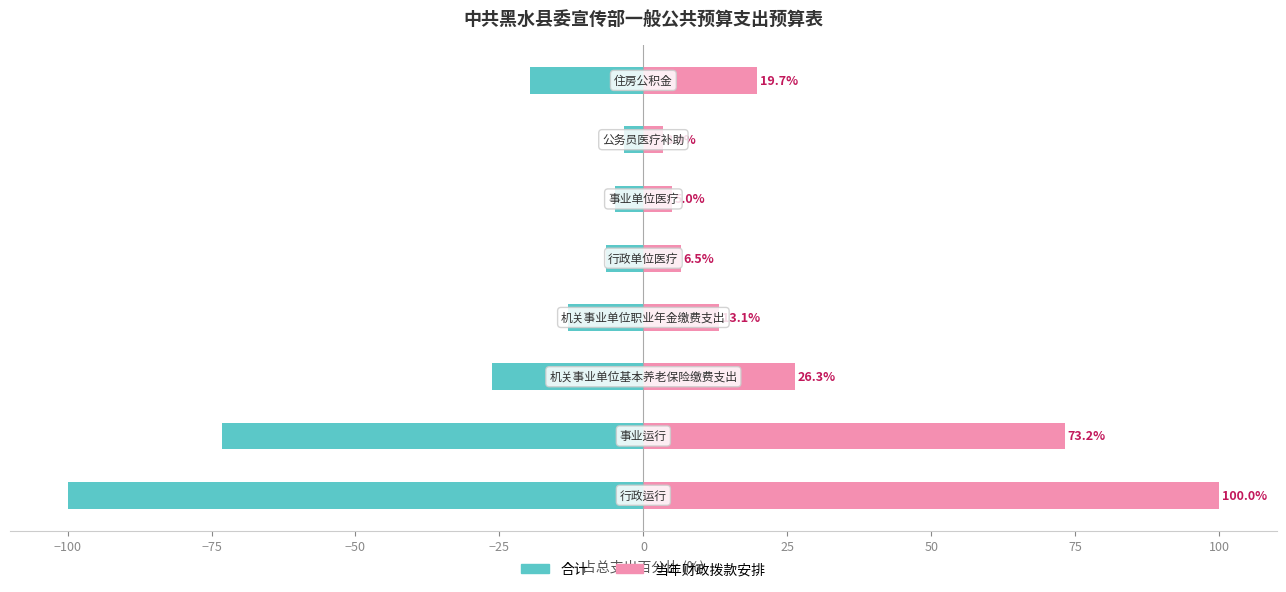

Are the bars grouped side by side (vs. stacked)?

Yes